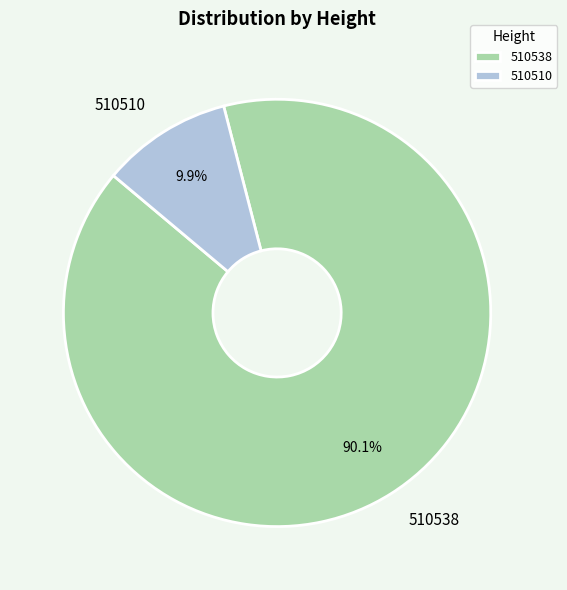

Which slice represents more than half of the pie?

510538